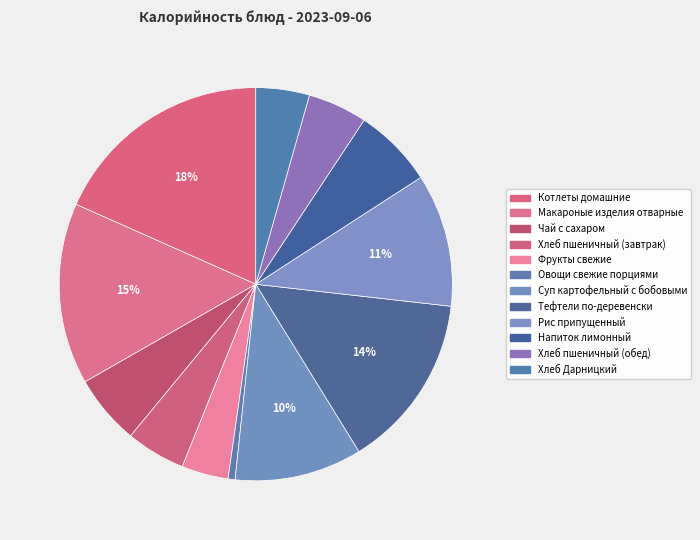

What is the change in value from Фрукты свежие to Тефтели по-деревенски?

+152.5